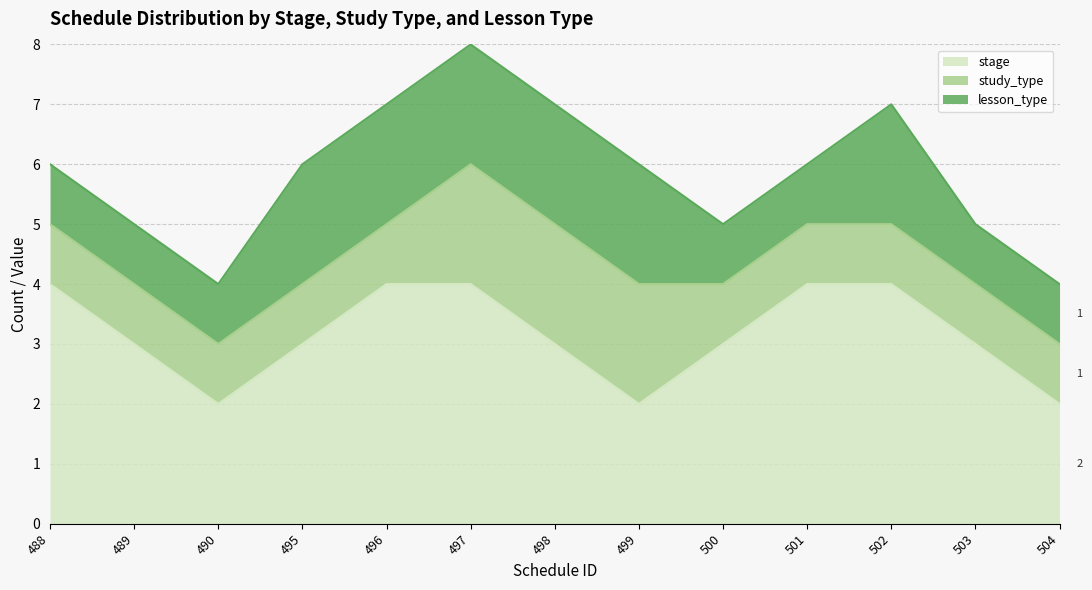

Which category has the lowest value in the lesson_type series?

488